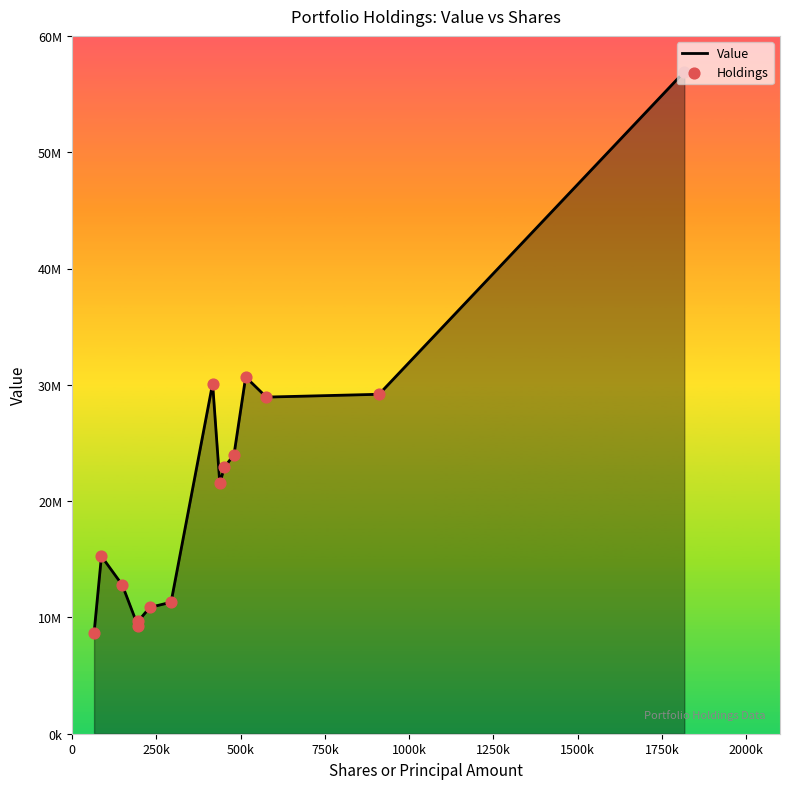

Does the chart have visible grid lines?

No